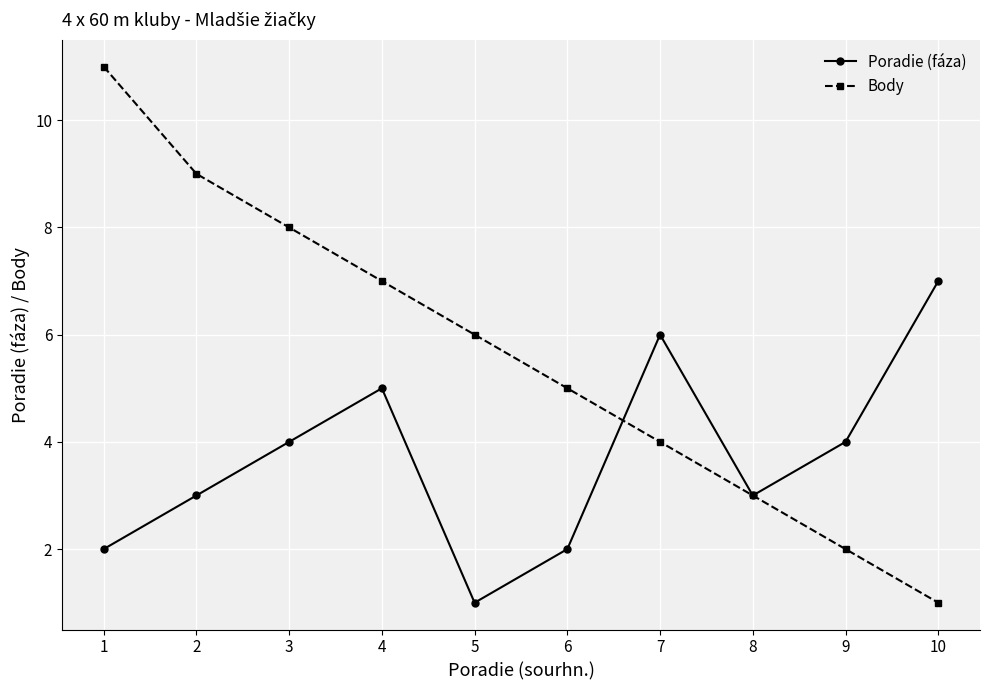

Between which two adjacent categories do Body and Poradie (fáza) first intersect?

6 and 7